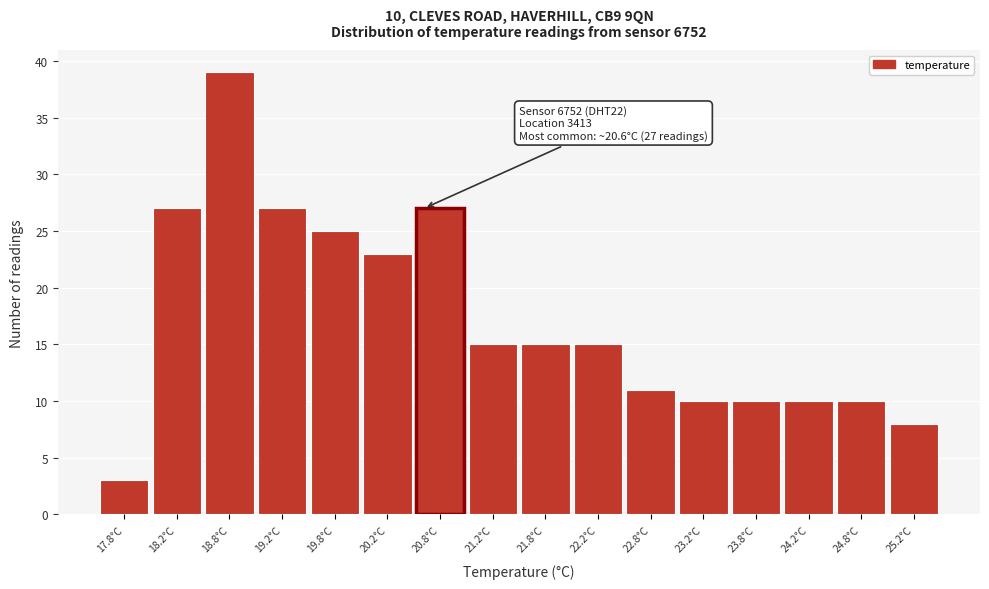

Which range on the x-axis has the tallest bar?

18.5 to 19.0